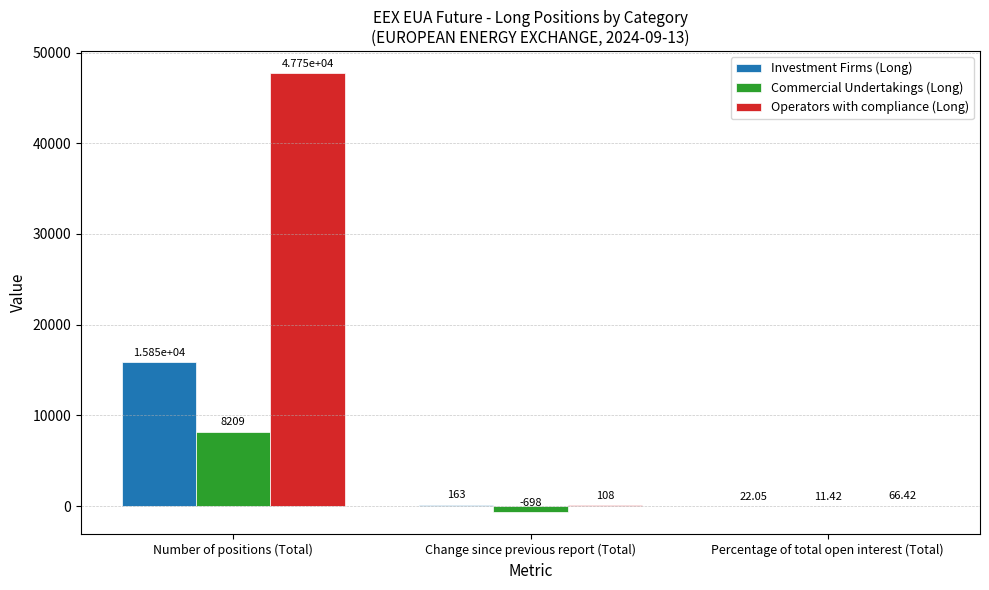

How many series are shown in this chart?

3